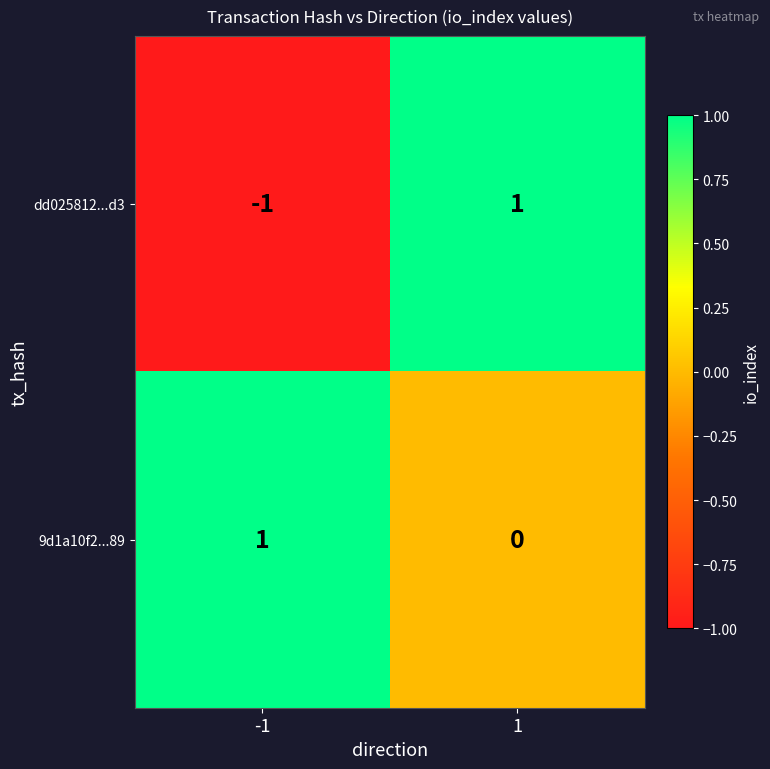

What is the difference between the highest and lowest values at 1?

1